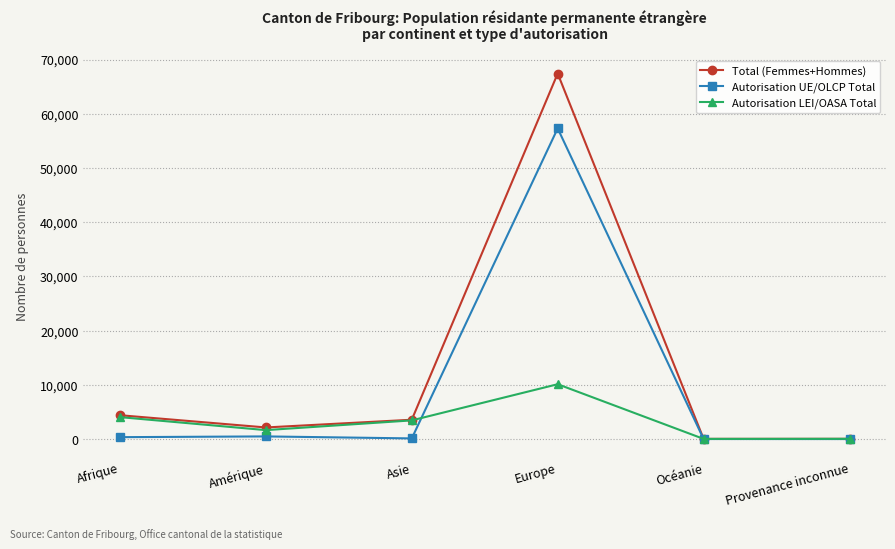

Is the value of Total (Femmes+Hommes) at Afrique greater than the value of Autorisation LEI/OASA Total at Europe?

No